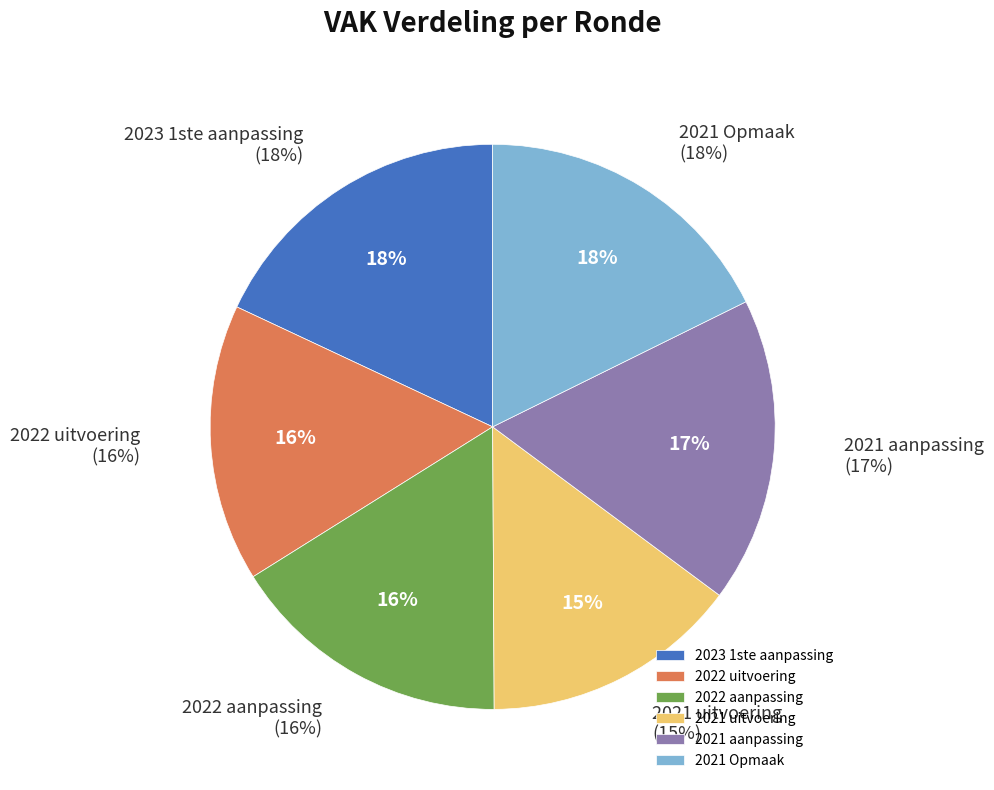

How much of the chart is everything except 2022 uitvoering?

84.1%